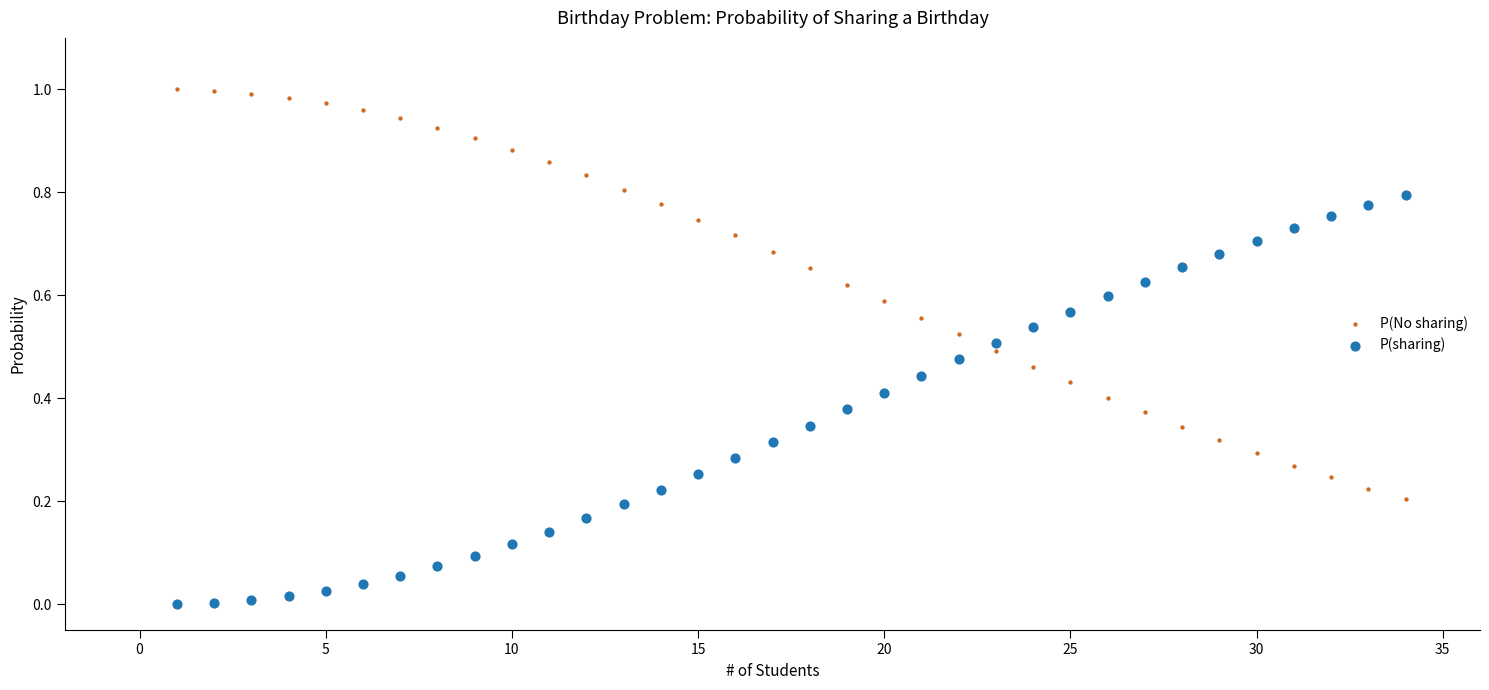

Which series reaches the minimum Y coordinate?

P(sharing)